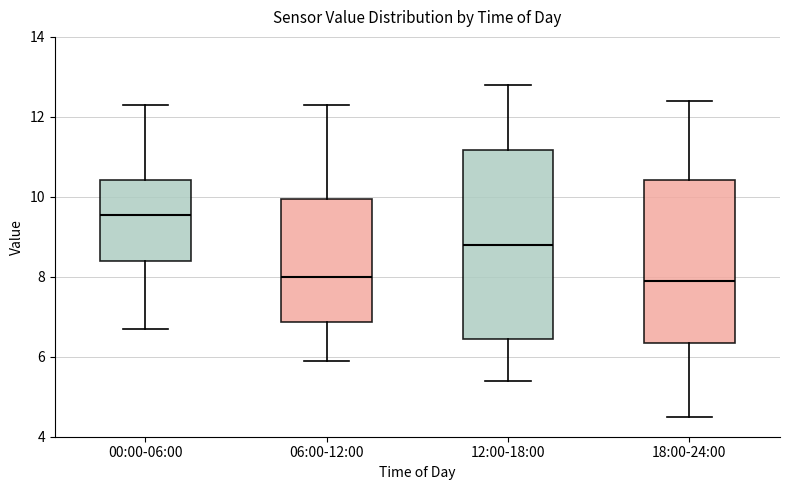

Reading left to right, transcribe this box plot: for each box, give where its median line is, the range the box spans, and where its two whiskers end, as read against the y-axis. The values are not printed on the chart, so give them approximately, as read against the axis.

00:00-06:00: median 9.6, box 8.4 to 10.4, whiskers 6.8 to 12.4
06:00-12:00: median 8.0, box 6.8 to 10.0, whiskers 6.0 to 12.4
12:00-18:00: median 8.8, box 6.4 to 11.2, whiskers 5.4 to 12.8
18:00-24:00: median 8.0, box 6.4 to 10.4, whiskers 4.6 to 12.4